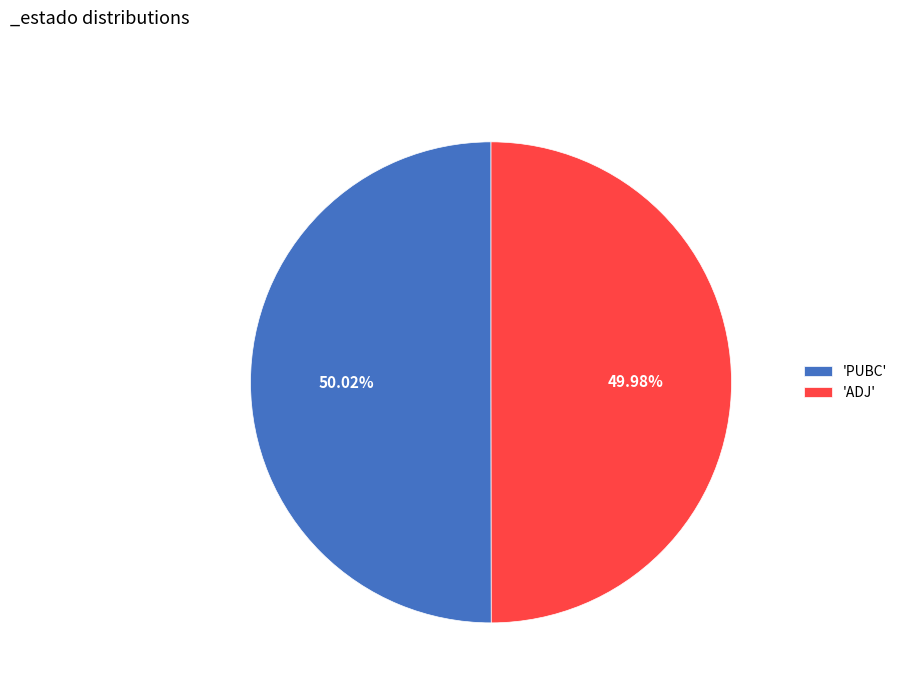

Is there any slice that represents more than half of the pie?

Yes